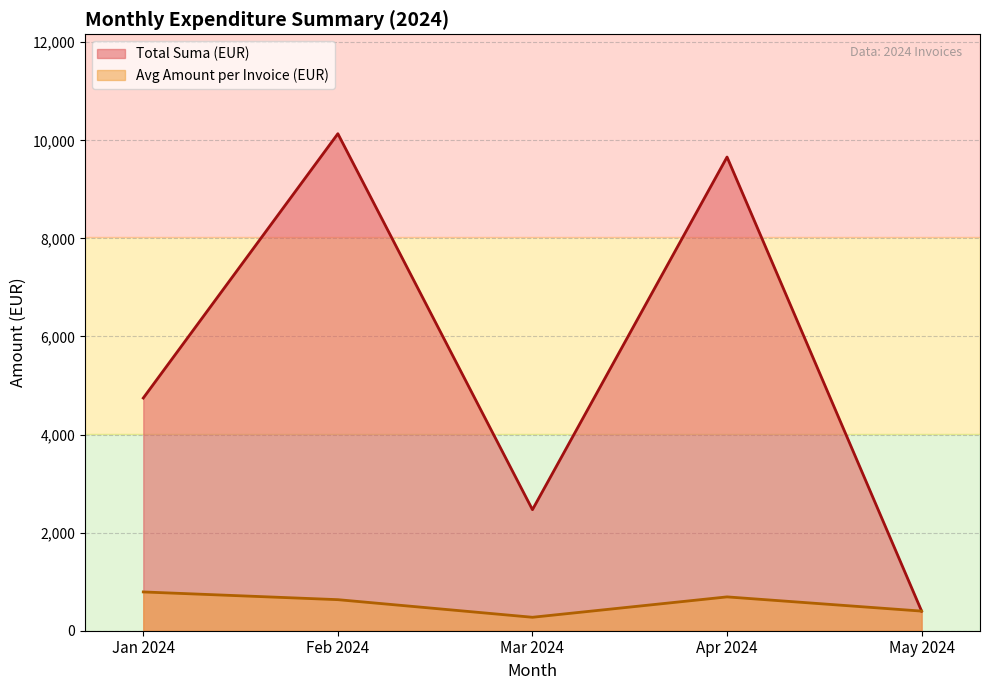

List the series in order of their overall mean, highest first.

Total Suma (EUR), Avg Amount per Invoice (EUR)